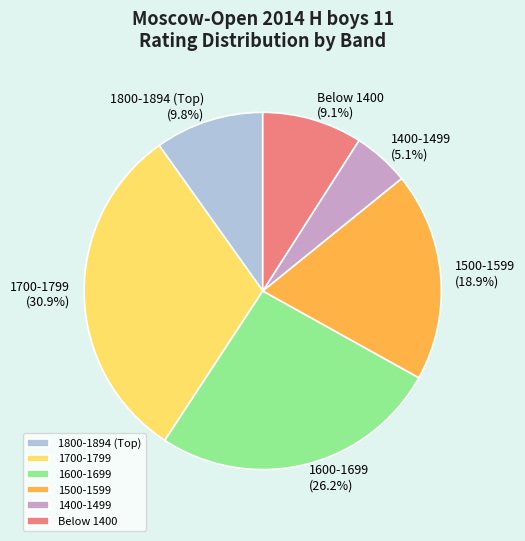

Is 1600-1699 the majority of the pie?

No